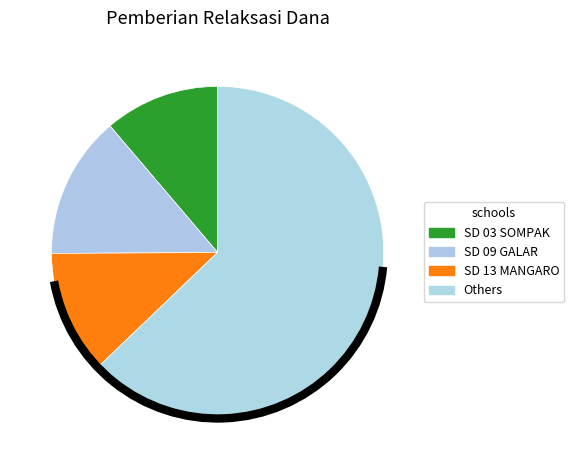

How many segments does this pie chart have?

4